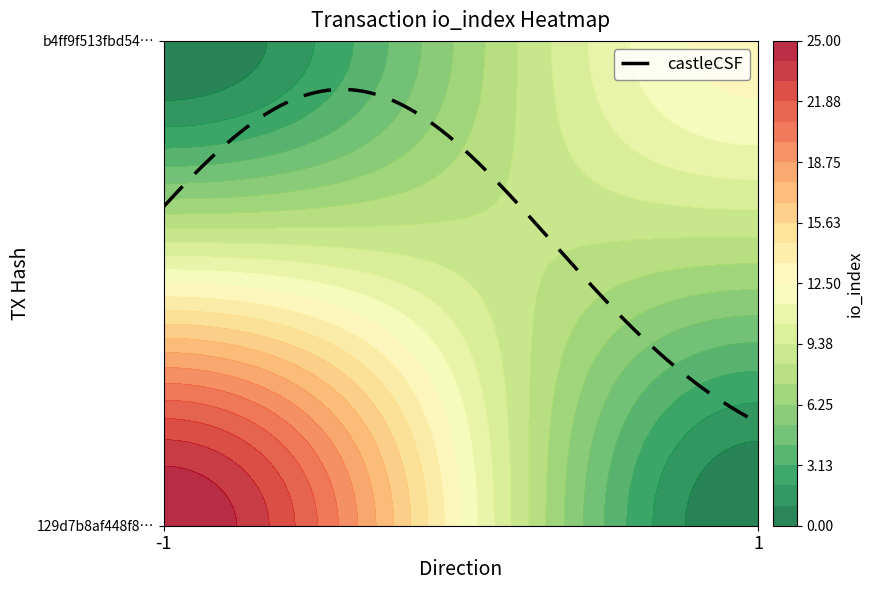

How many values in the 129d7b8af448f804ee794eab2c3378e478ee38c series are below 25?

1